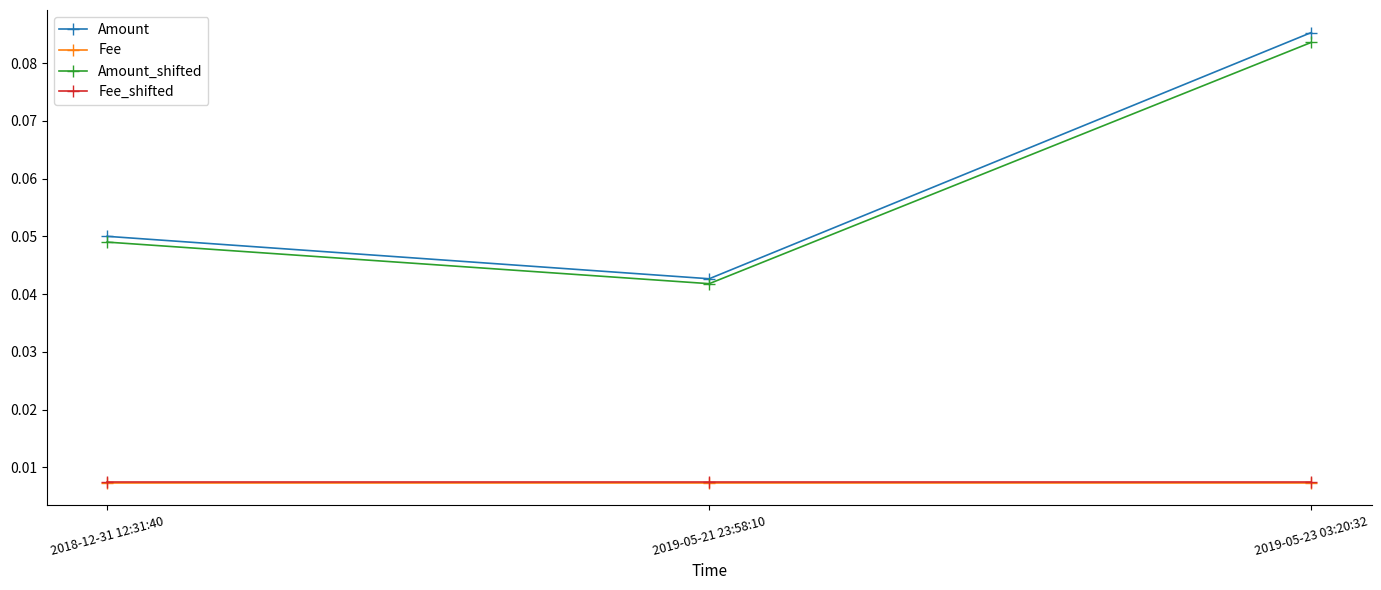

How many lines are shown in the chart?

4